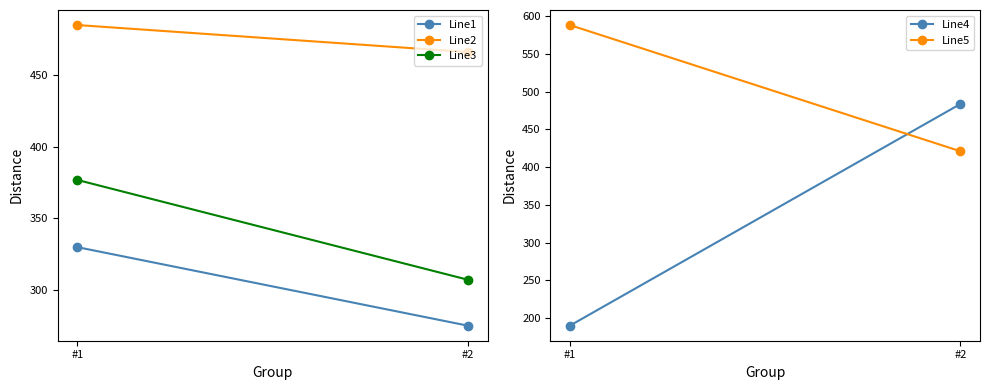

Count the number of categories in the chart.

2